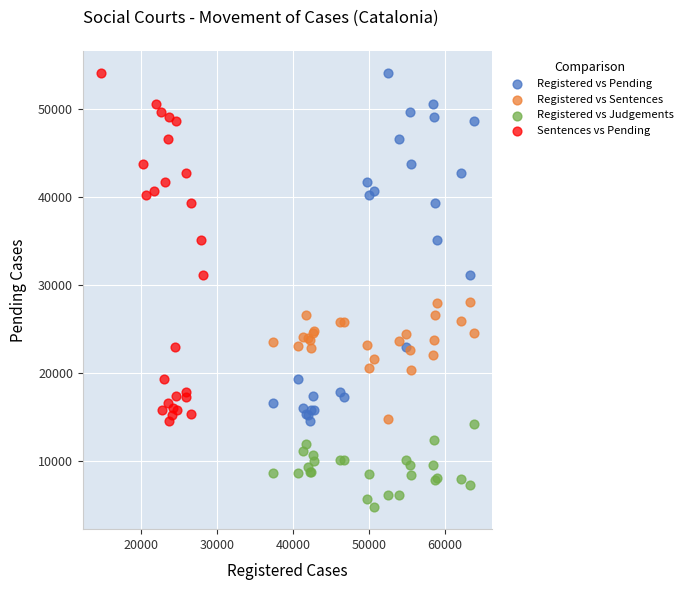

Which series reaches the minimum Y coordinate?

Registered vs Judgements